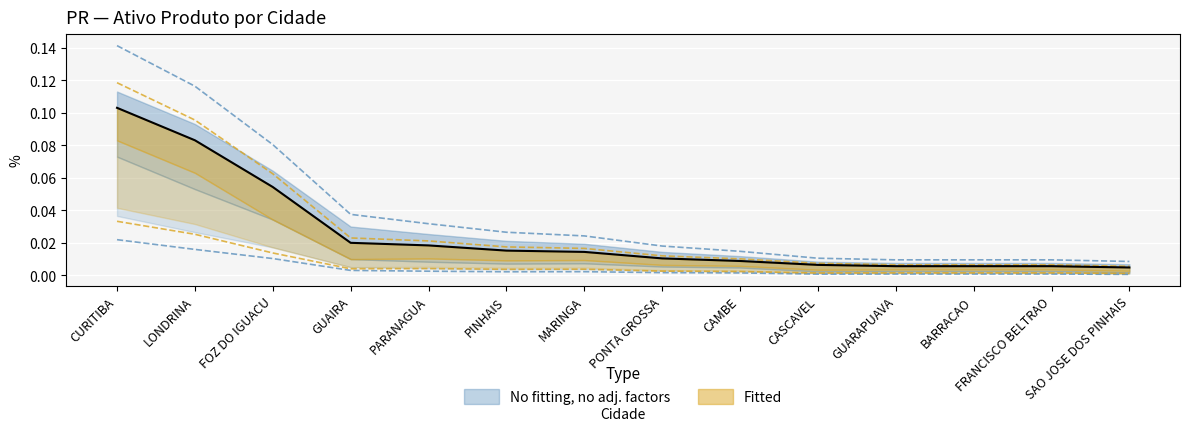

Between FRANCISCO BELTRAO and CASCAVEL, which is larger?

CASCAVEL